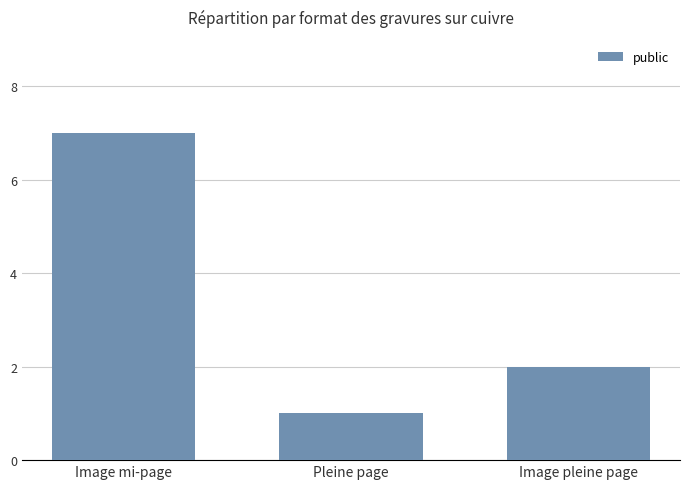

What is the label of the 3rd bar from the left?

Image pleine page